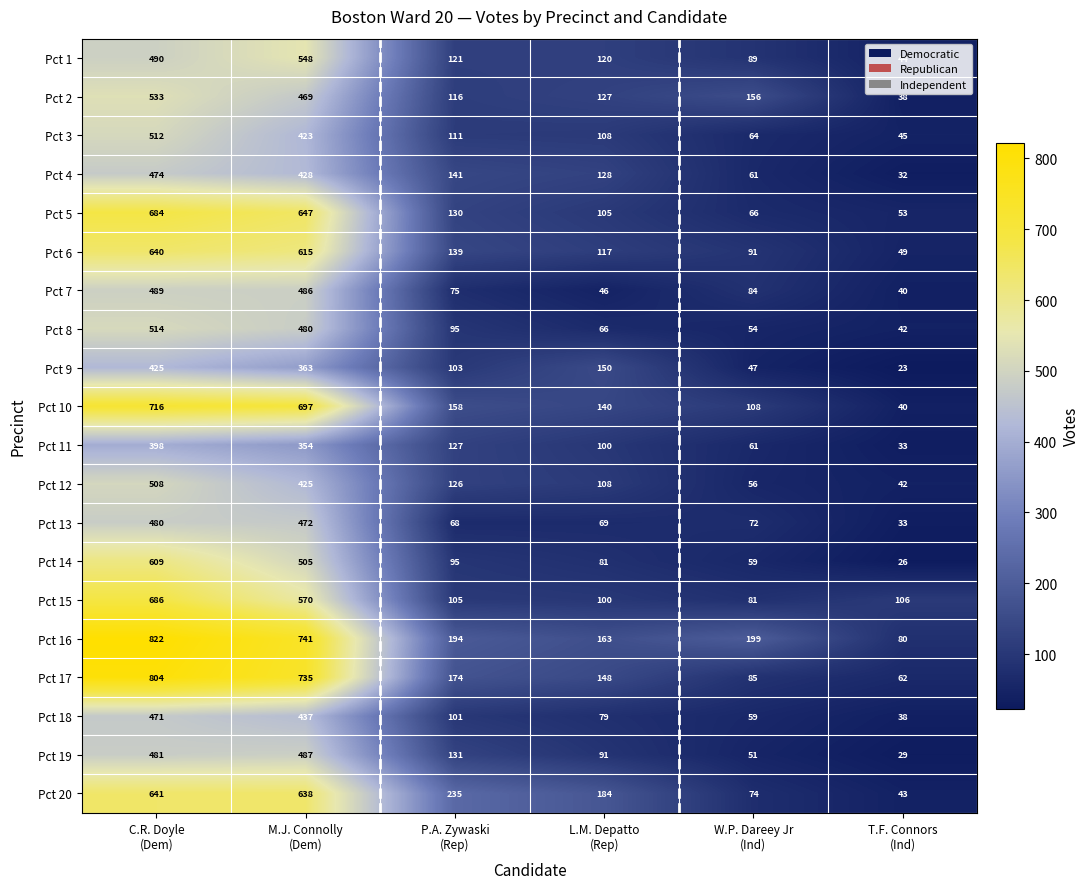

What is the difference between the maximum and minimum values in the Pct 5 series?

631